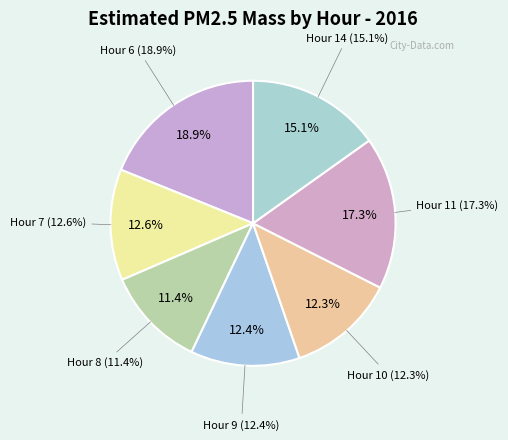

To the nearest percent, what is the combined percentage of Hour 7 and Hour 11?

30%